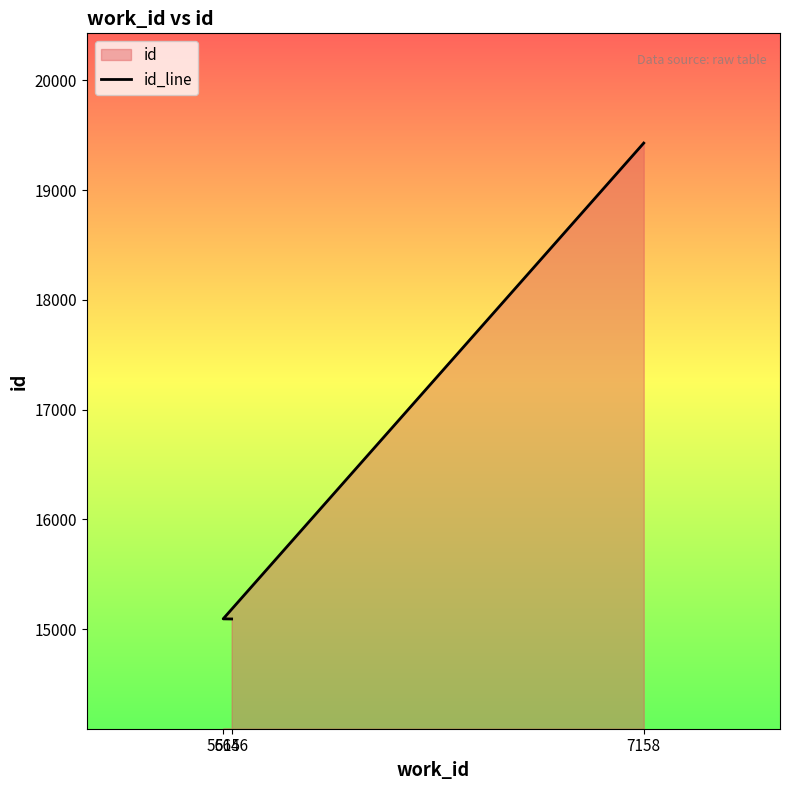

Which category has the lowest value across all series?

5646